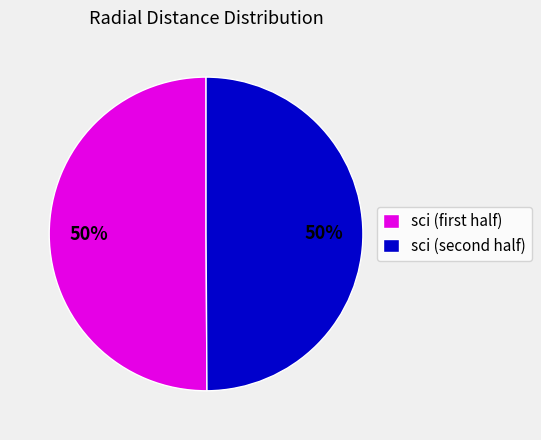

To the nearest percent, what is the average slice percentage?

50%